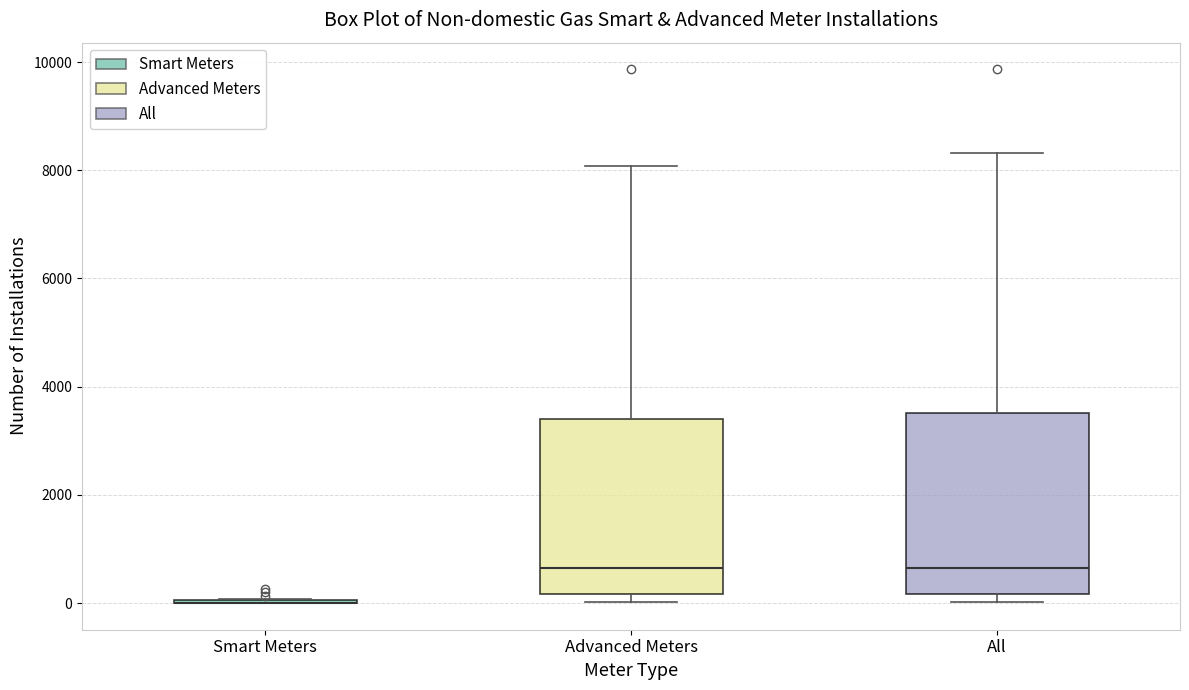

Reading left to right, read every box against the y-axis: the position of its median line, the range the box covers, and the ends of its whiskers. The values are not printed on the chart, so give them approximately, as read against the axis.

Smart Meters: box collapsed to a line at 0, whiskers 0 to 0
Advanced Meters: median 600, box 200 to 3400, whiskers 0 to 8000
All: median 600, box 200 to 3600, whiskers 0 to 8400